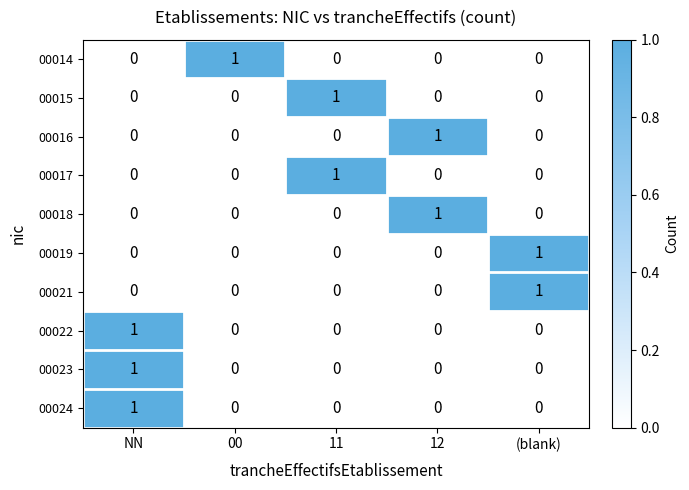

The 00022 series shows -1 at (blank). True or false?

False